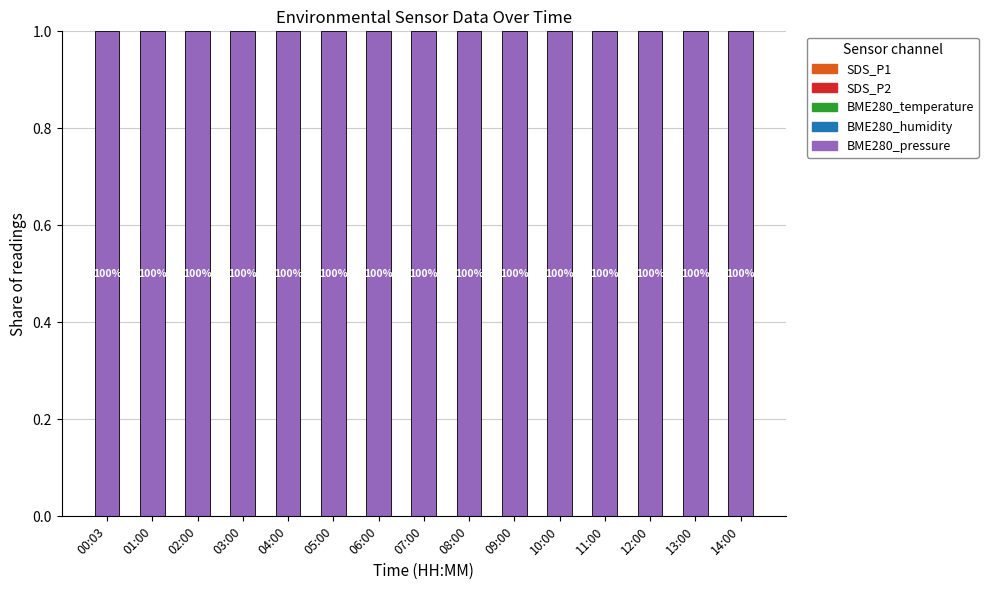

Which series has the largest range (max minus min)?

BME280_pressure